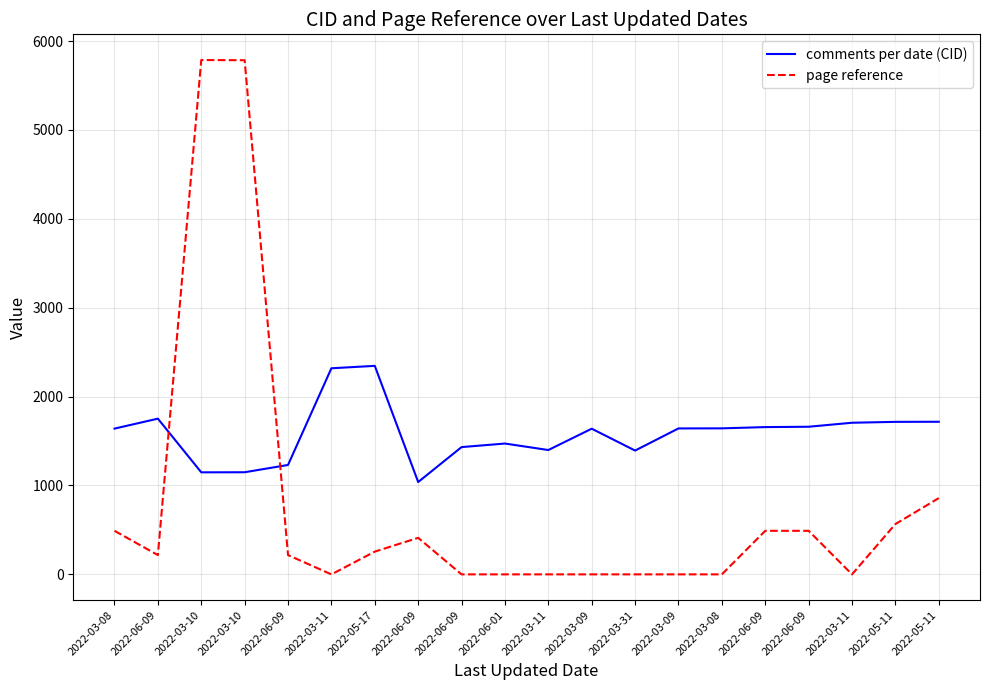

What is the difference between the highest and lowest values at 2022-06-09?

1535